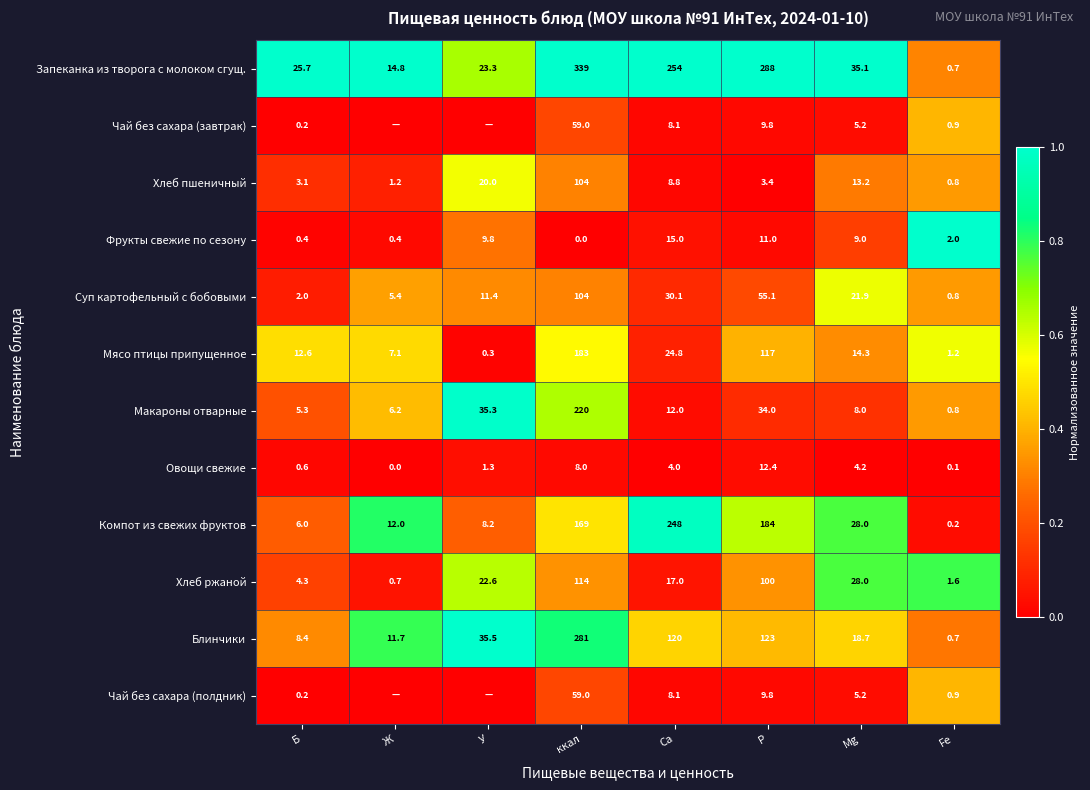

What is the difference between the maximum and minimum values in the Овощи свежие series?

12.4